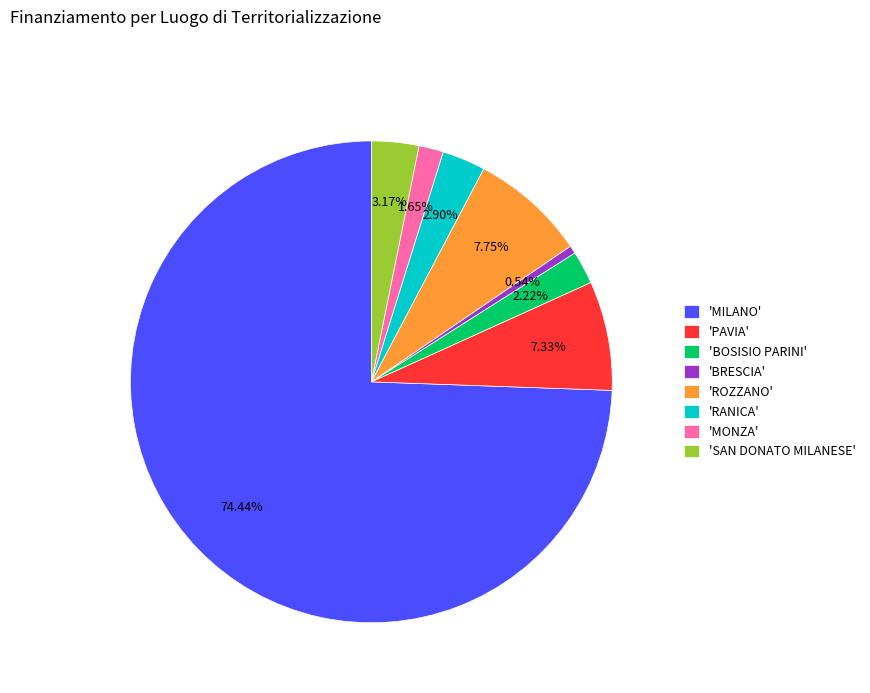

Do 'ROZZANO' and 'PAVIA' together represent more than half of the pie?

No